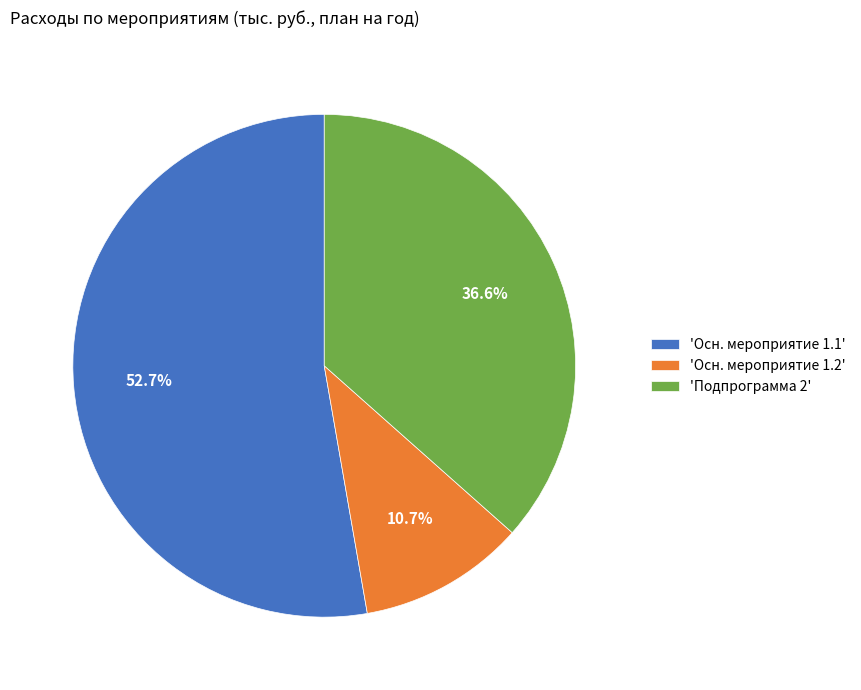

Is the sum of 'Осн. мероприятие 1.2' and 'Осн. мероприятие 1.1' greater than half?

Yes